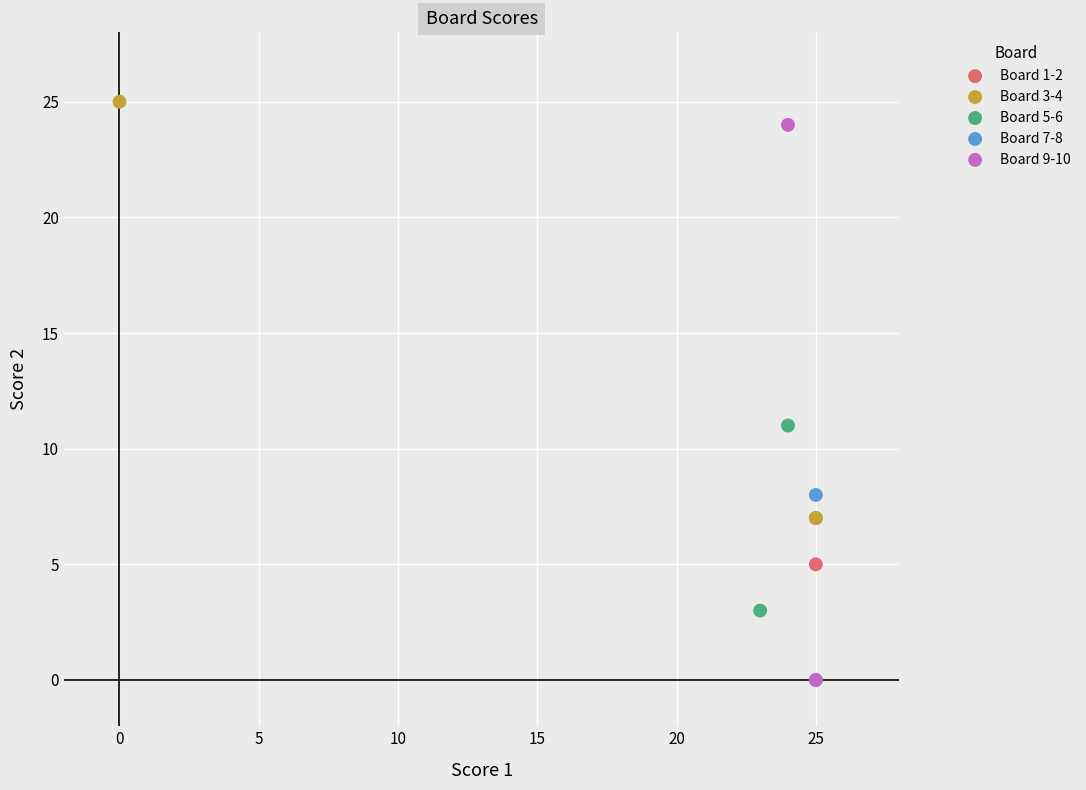

What are all the series names shown in the legend?

Board 1-2, Board 3-4, Board 5-6, Board 7-8, Board 9-10